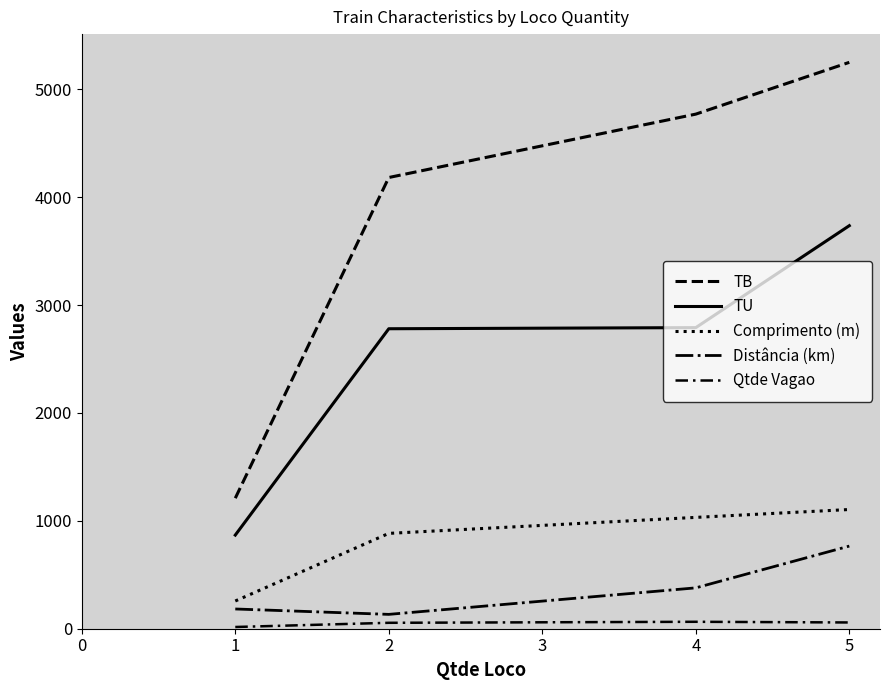

How many lines are shown in the chart?

5